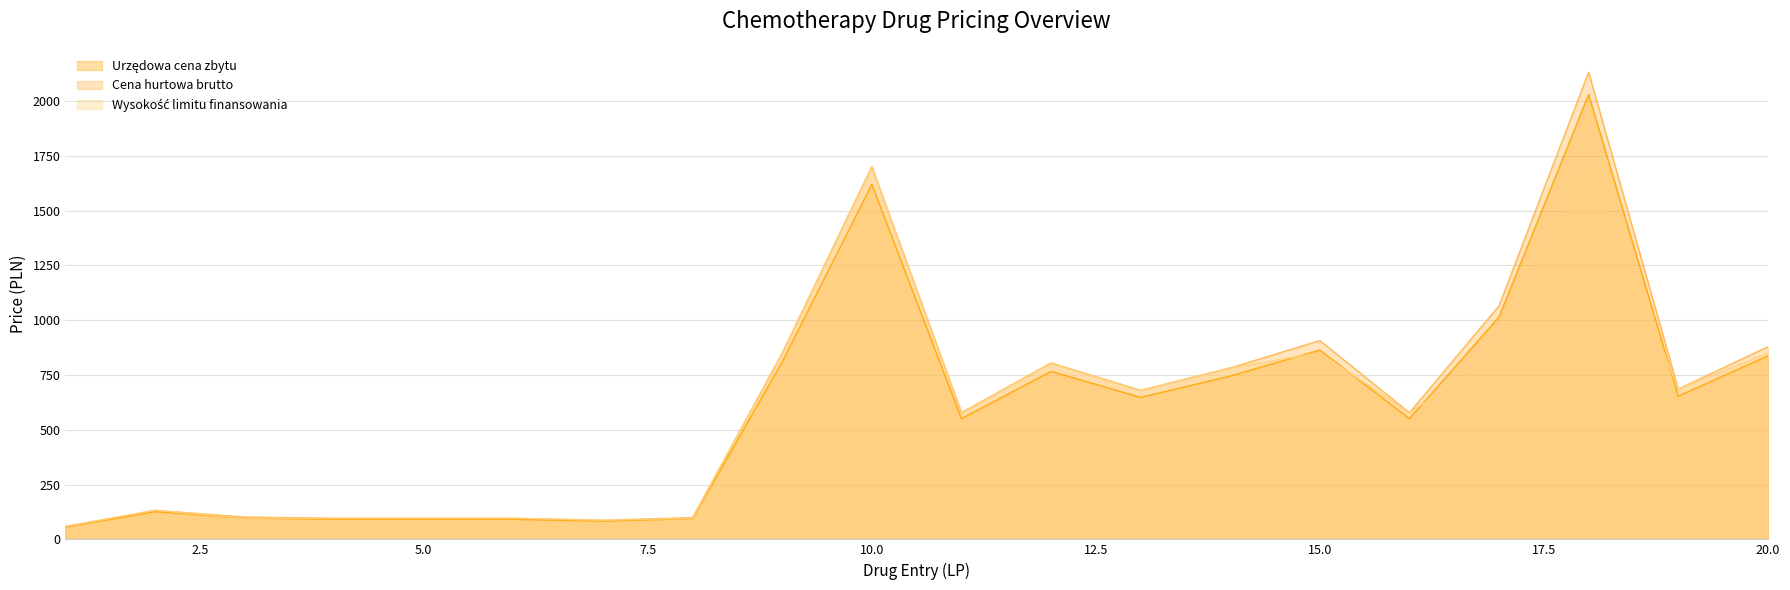

Between 18 and 17, which is larger?

18